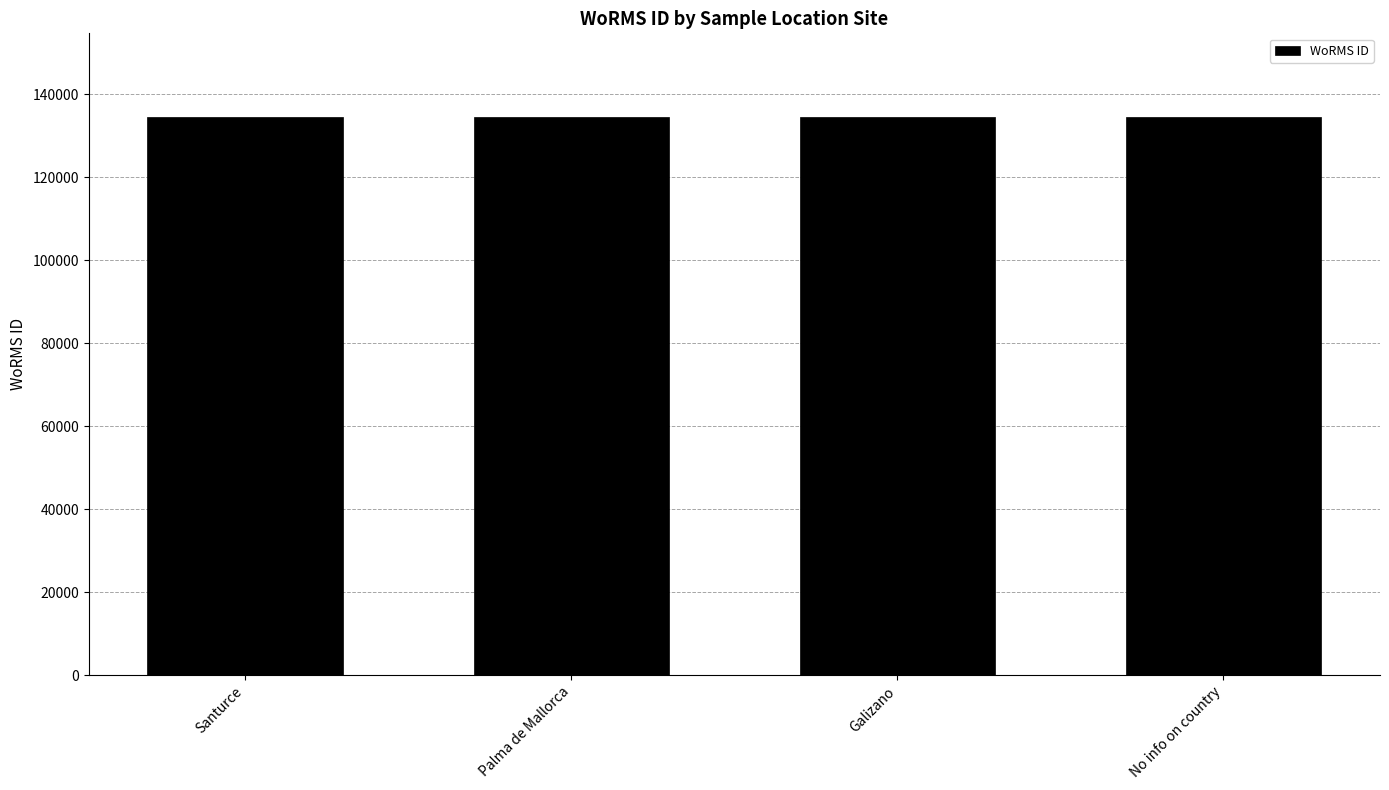

What is the minimum value shown in the chart?

134562